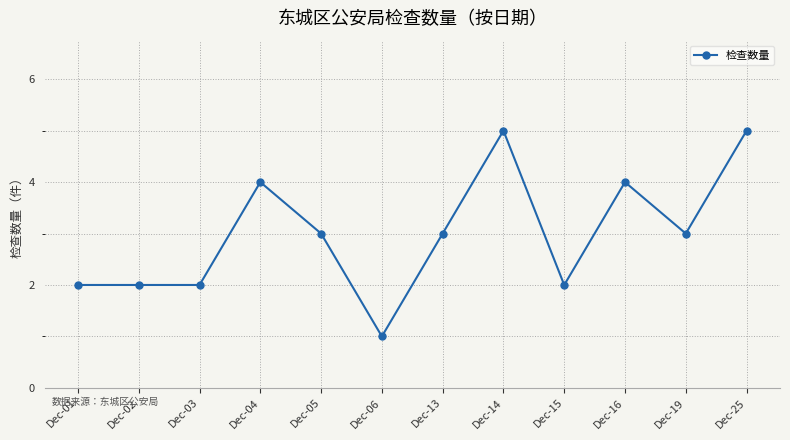

True or false: there are more than 0 points higher than both neighbors.

True